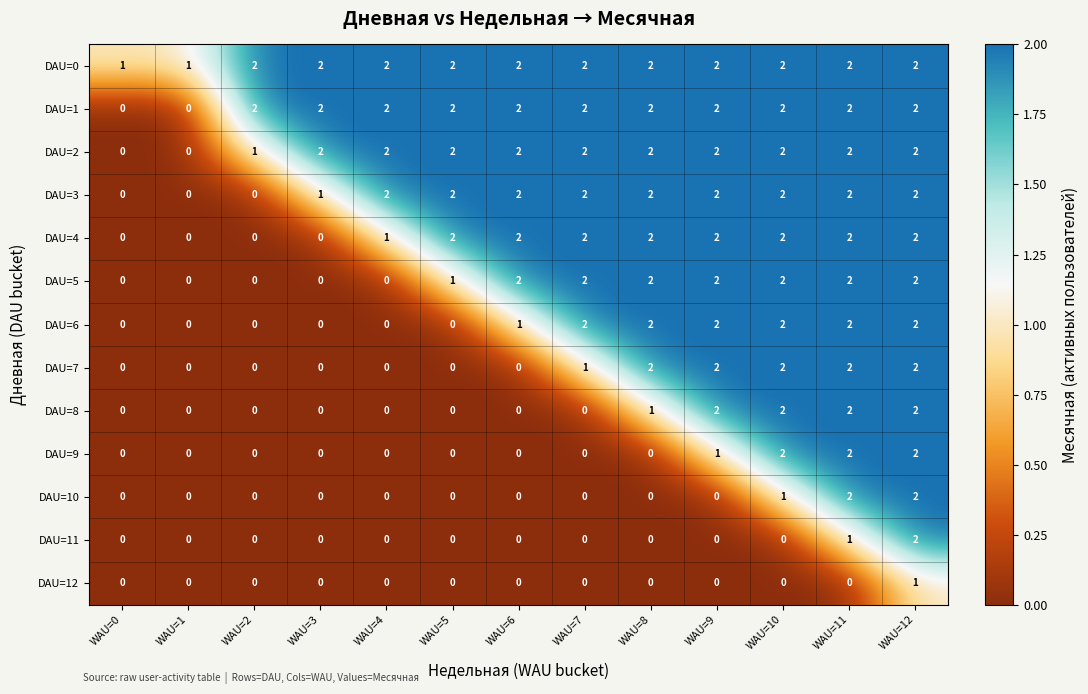

What is the sum of all DAU=7 values?

11